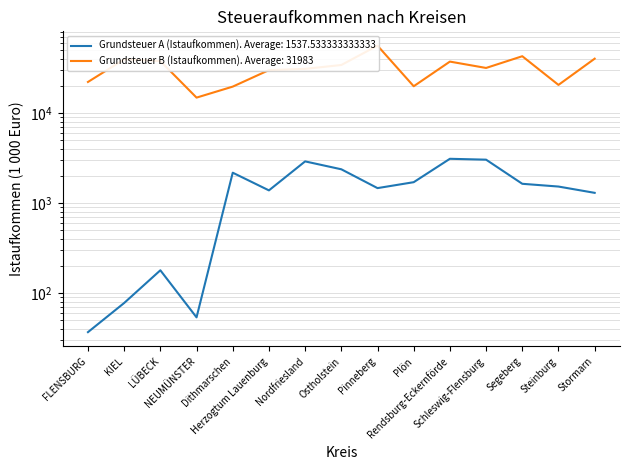

Which series has the largest total across all categories?

Grundsteuer B (Istaufkommen)